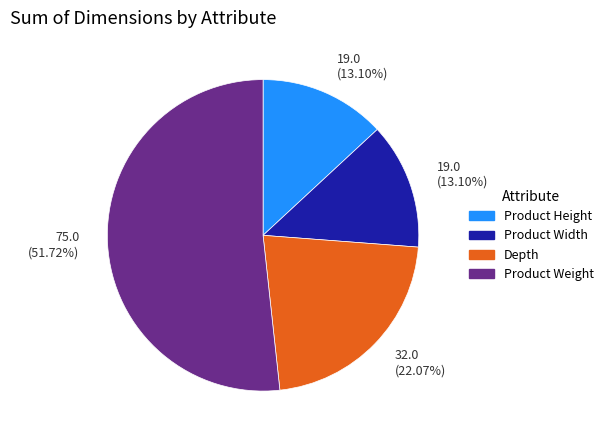

Is there a majority slice in this chart?

Yes